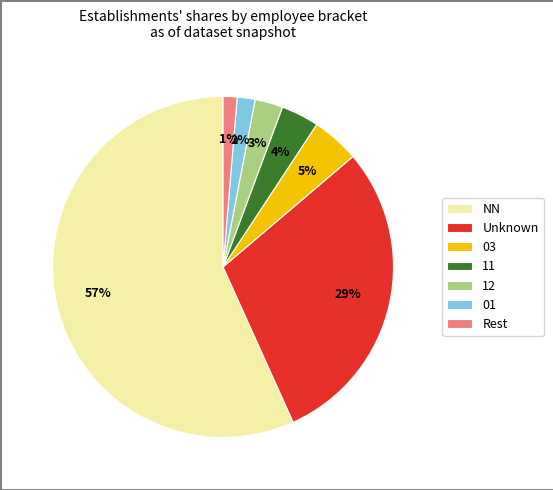

To the nearest percent, what percentage of the pie is 11?

4%